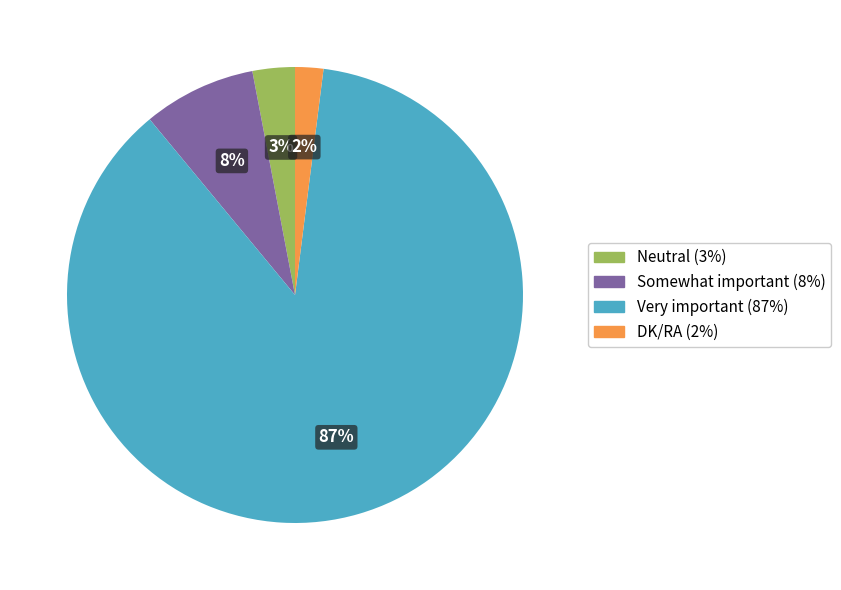

How many slices are in this pie chart?

4